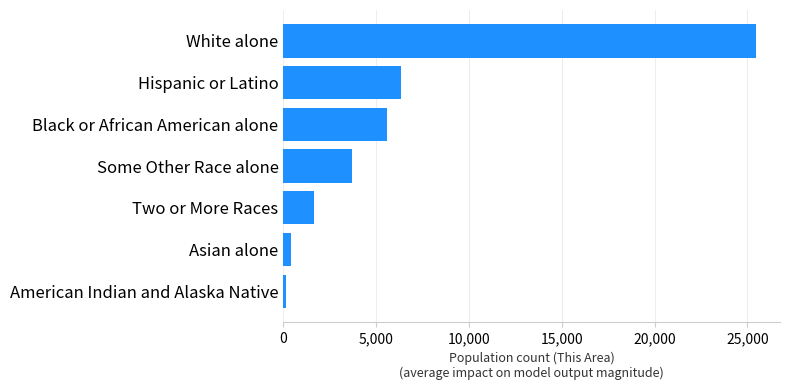

Which category has the highest value across all series?

White alone